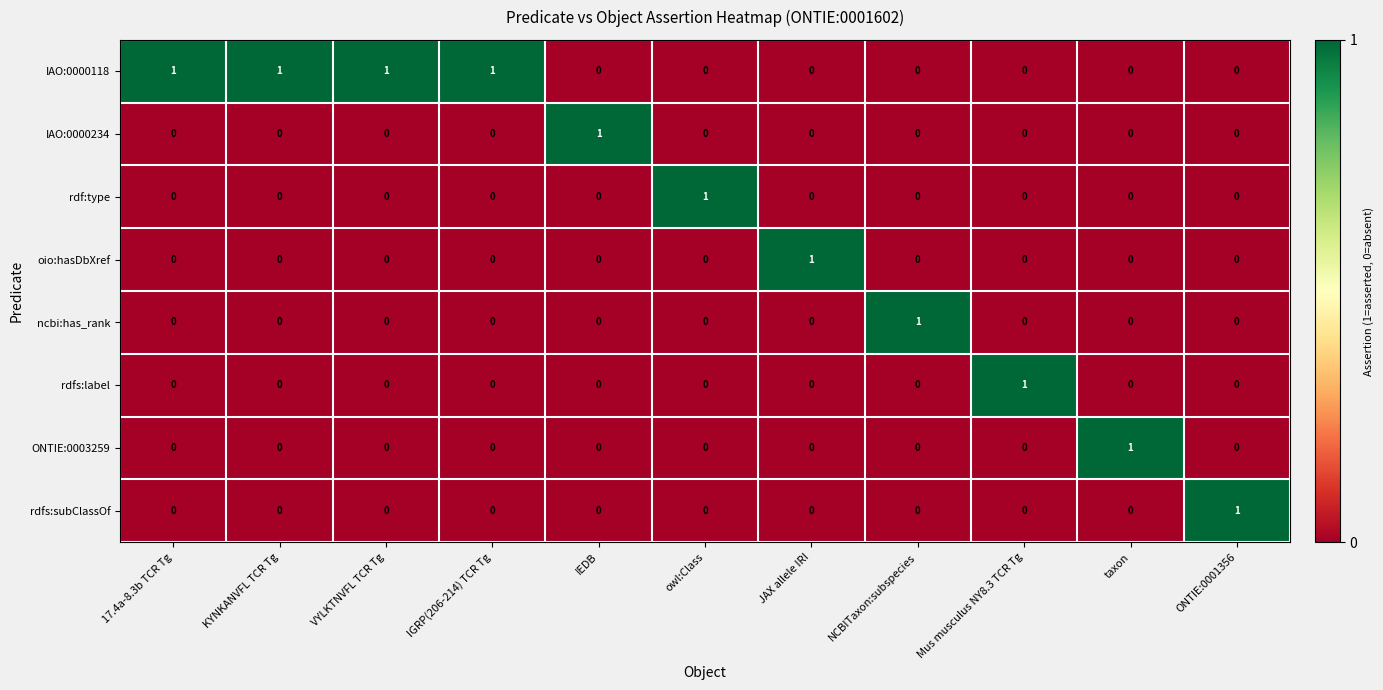

What is the maximum value shown in the chart?

1